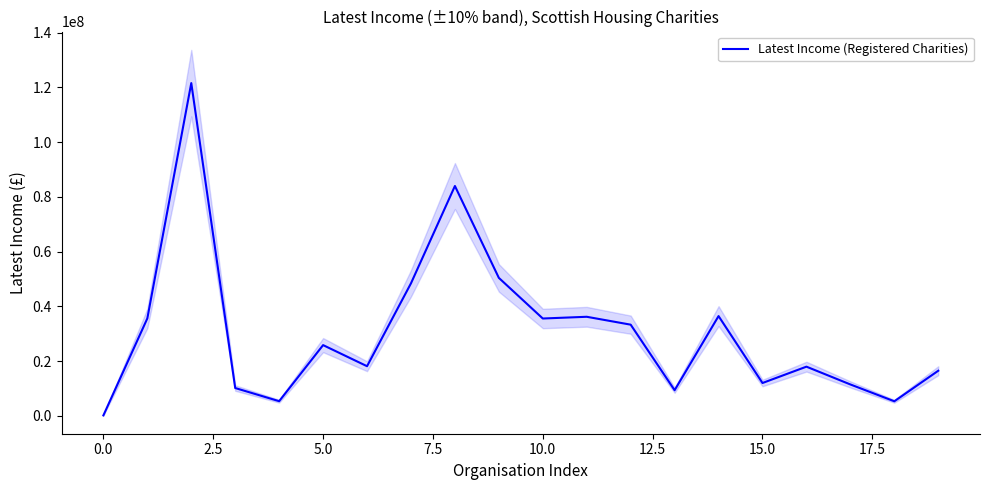

The value of Latest Income (Registered Charities) at 10.0 is 35542000. True or false?

True